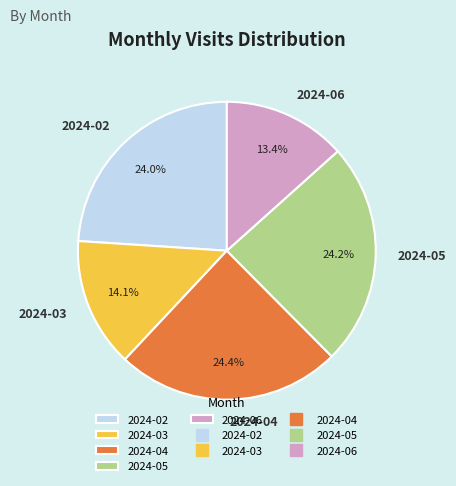

What is the ratio of the value at 2024-06 to the value at 2024-03?

1.0